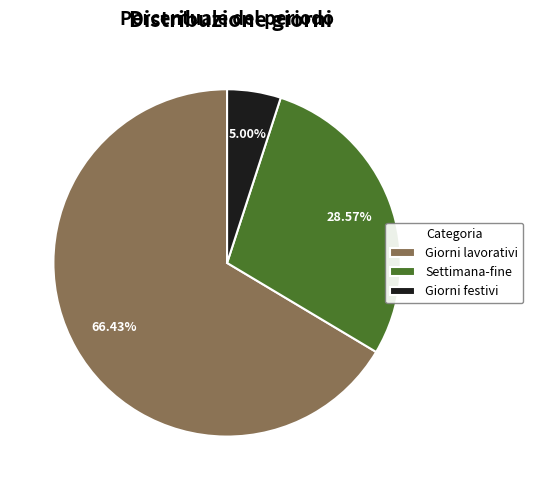

Which category has the smallest portion of the pie?

Giorni festivi